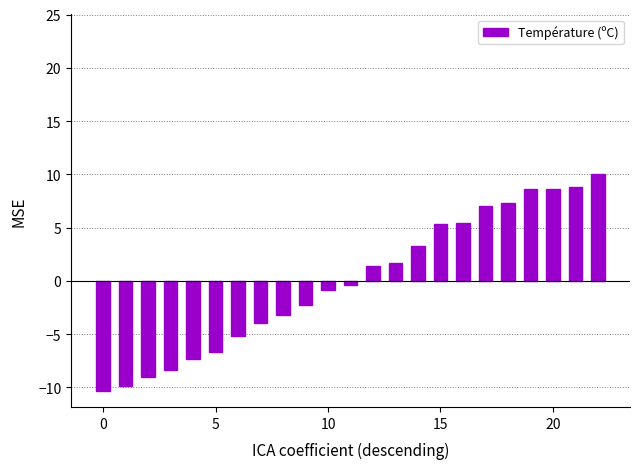

What is the difference between the maximum and second lowest values?

19.9